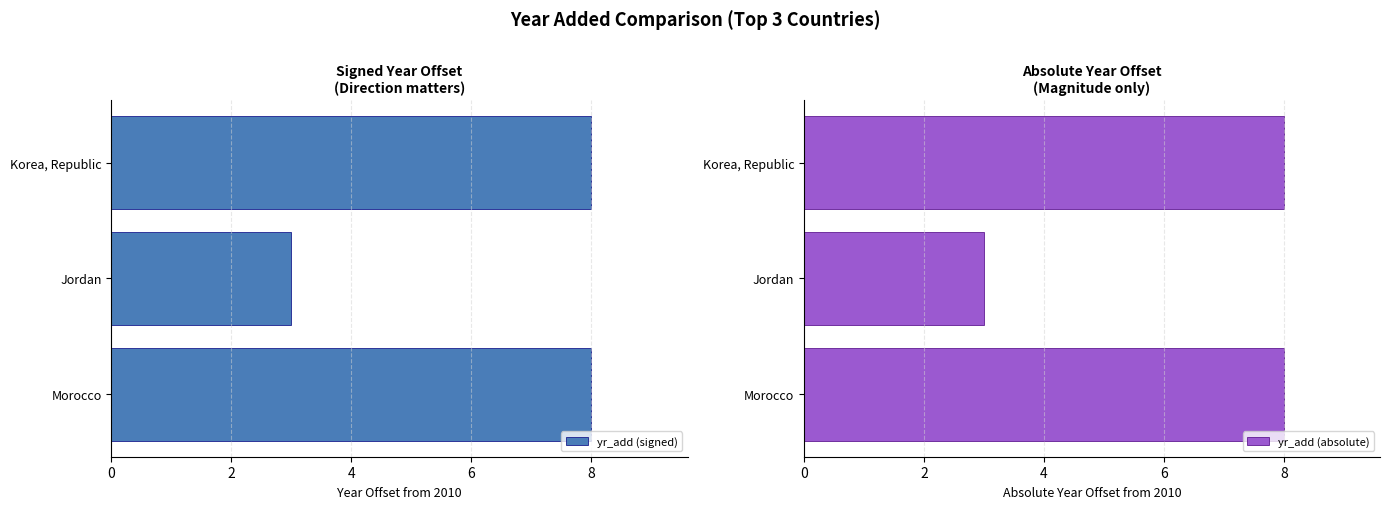

What is the sum of all yr_add (signed) values?

19